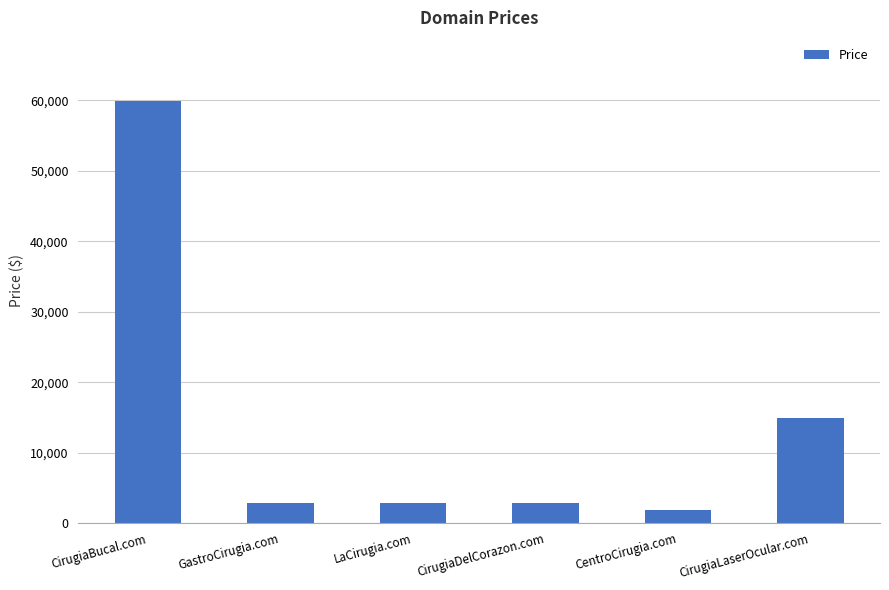

At which category does the chart reach its minimum across all series?

CentroCirugia.com